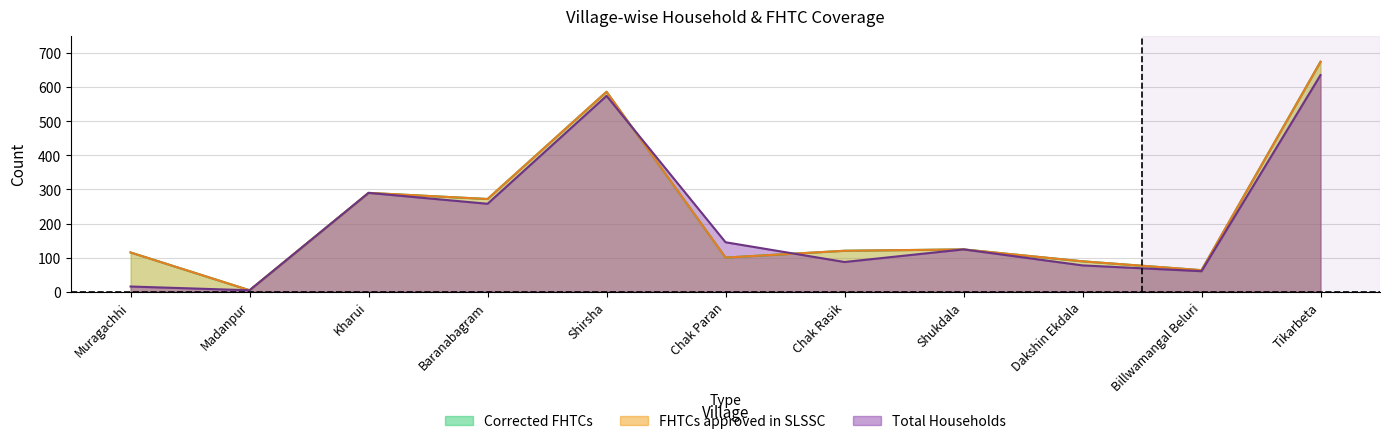

Is it true that FHTCs approved in SLSSC equals 192 at Kharui?

False